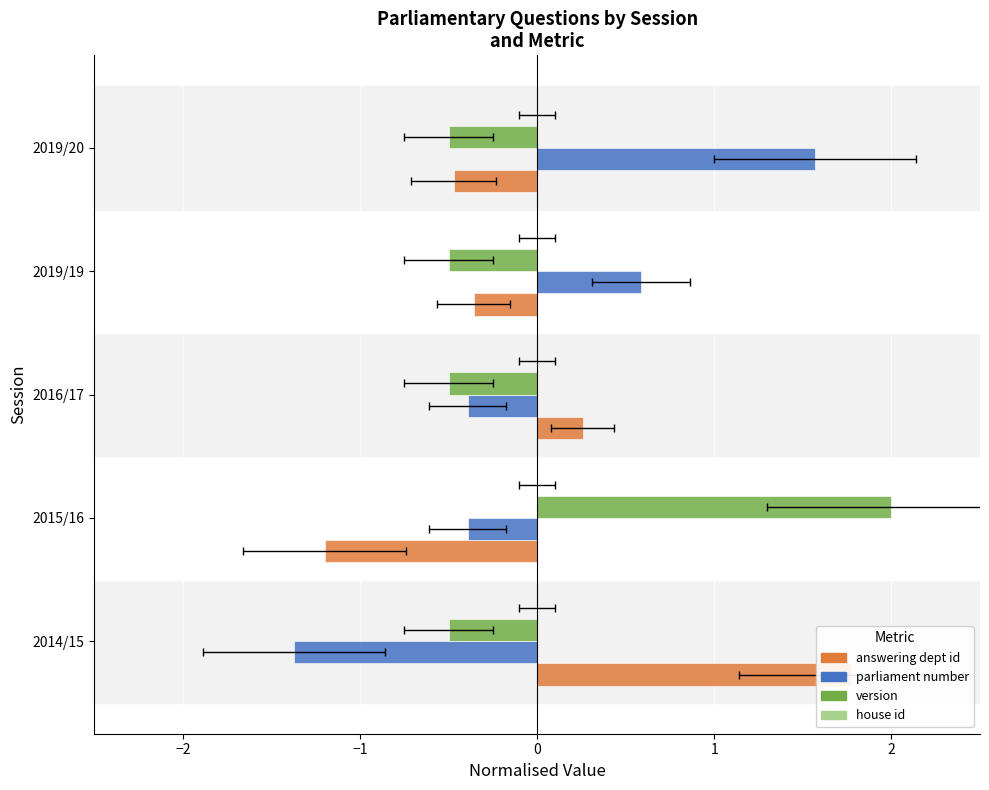

Reading right to left, what are all the values shown in this chart?

answering dept id: -0.5	-0.4	0.3	-1.2	1.8
parliament number: 1.6	0.6	-0.4	-0.4	-1.4
version: -0.5	-0.5	-0.5	2.0	-0.5
house id: 0.2	0.2	0.2	0.2	0.2